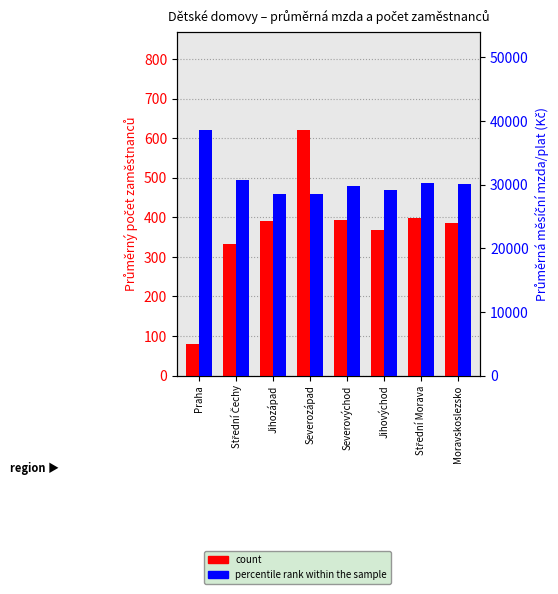

What is the average value of the percentile rank within the sample series?

30700.0